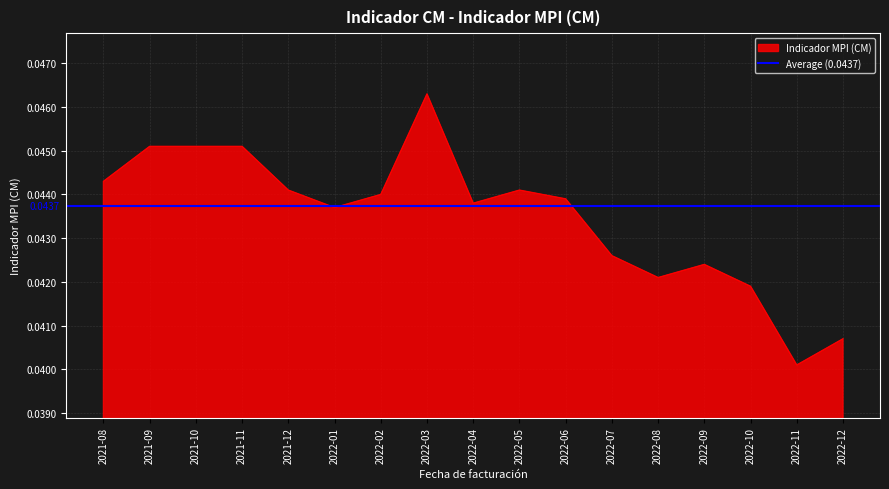

At which label does Indicador MPI (CM) reach its minimum?

2022-11